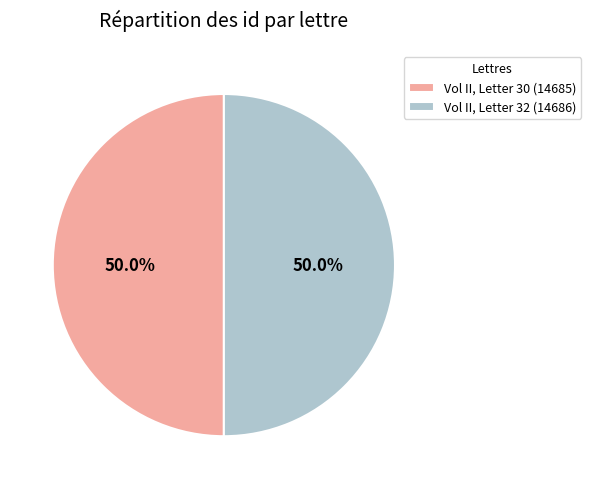

To the nearest percent, what portion does Vol II, Letter 30 represent?

50%